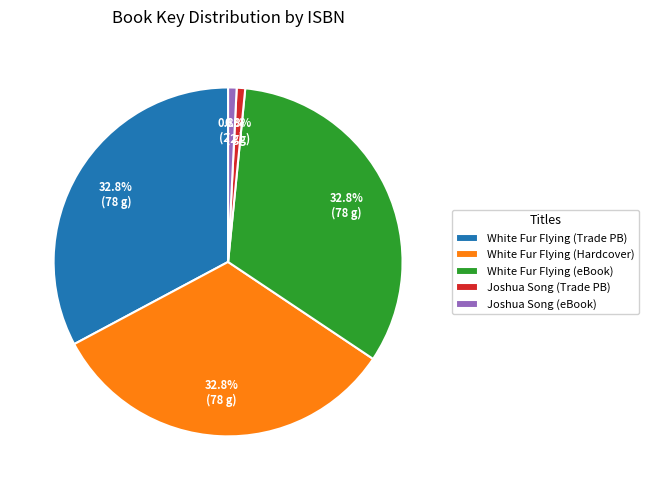

What portion of the pie excludes White Fur Flying (Trade PB)?

67.2%